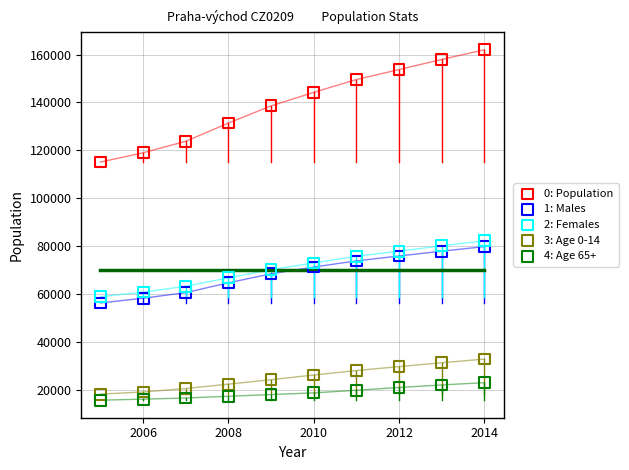

Across all series, what Y value is closest to 88798?

82220